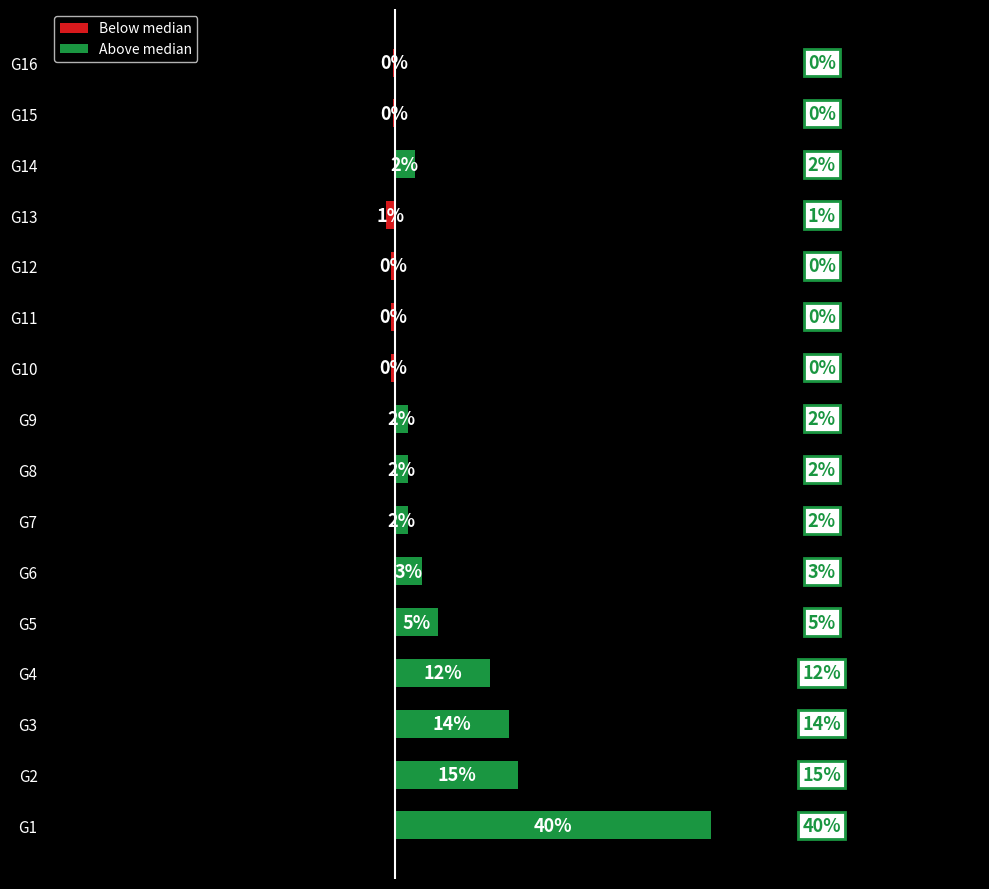

The value of Above median at 20 is 8.0. True or false?

False